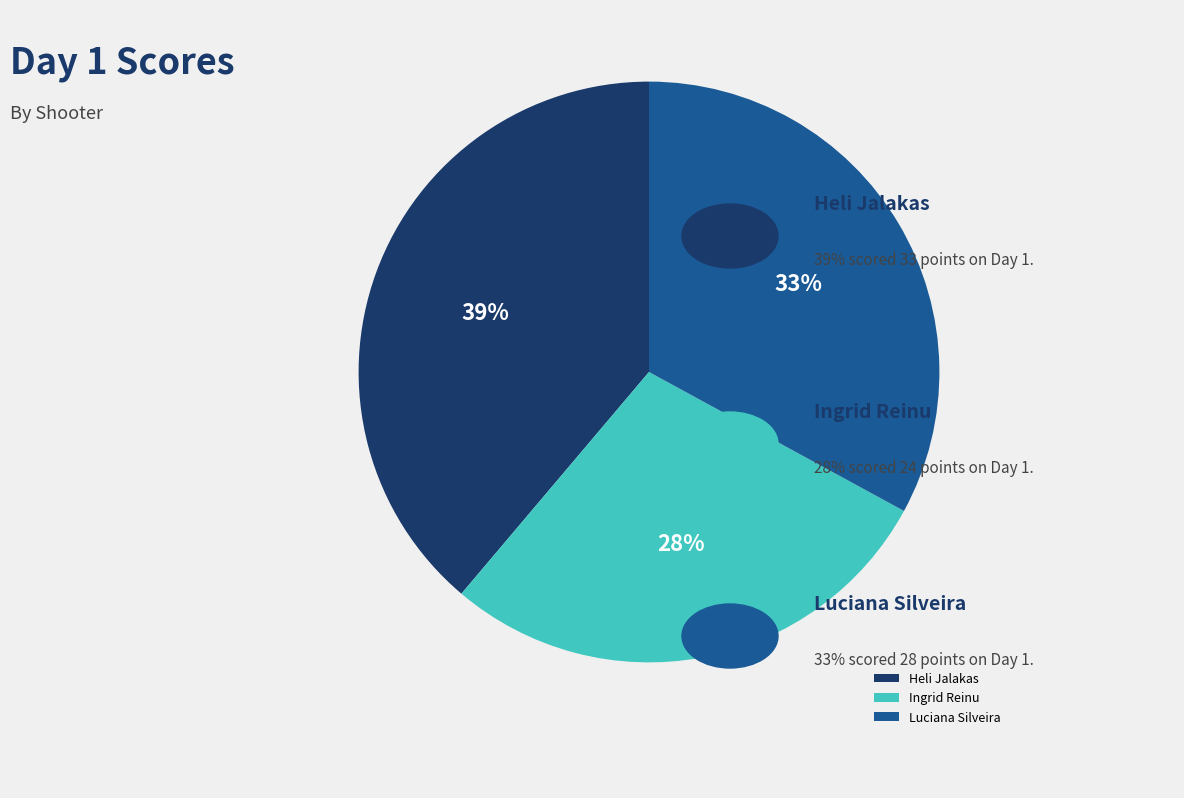

Which category has the smallest portion of the pie?

Ingrid Reinu